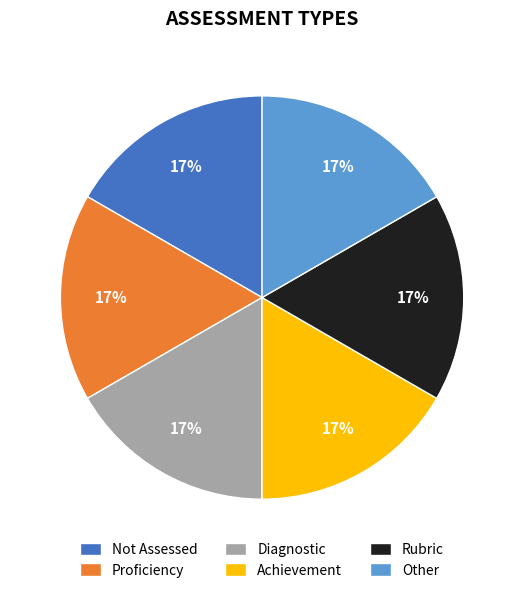

What percentage is the Proficiency slice, to the nearest percent?

17%